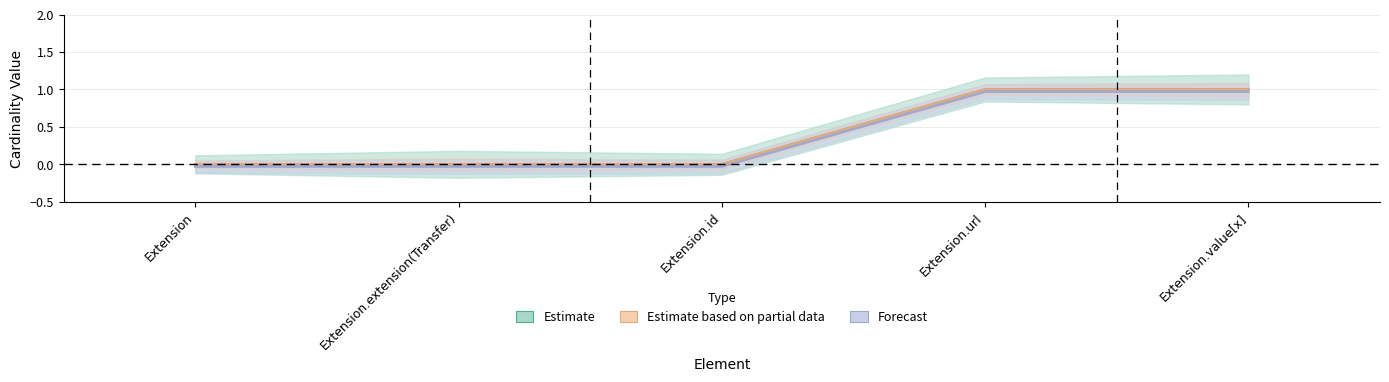

At which label is Min closest to 0?

Extension